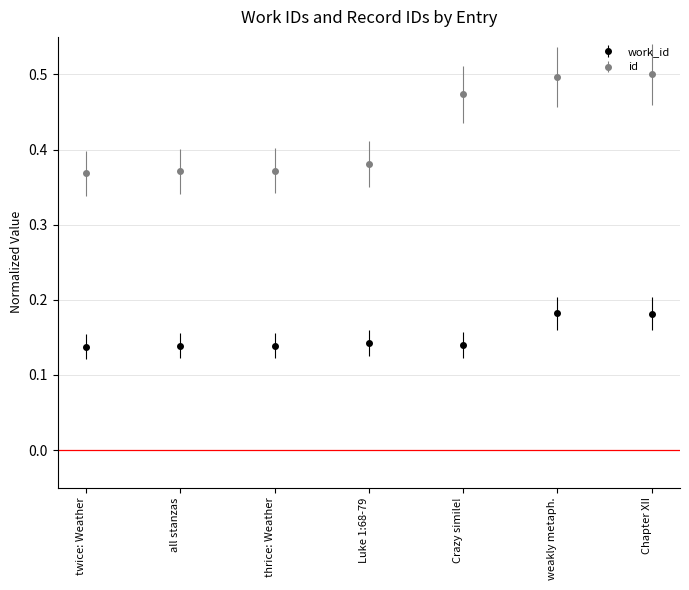

At Crazy simile!, list the series in order from largest to smallest.

id, work_id